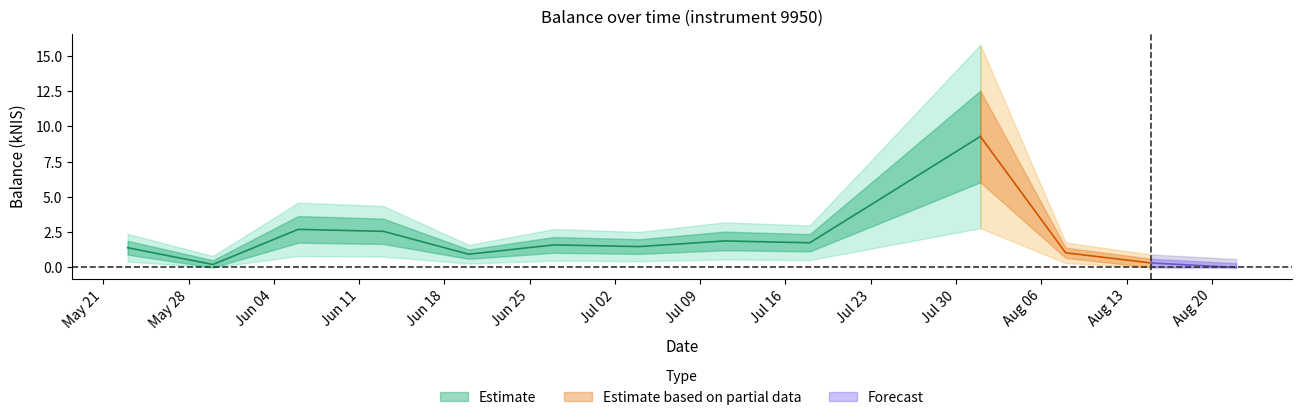

The chart shows a value of 0.4 at 2024-08-08. True or false?

False